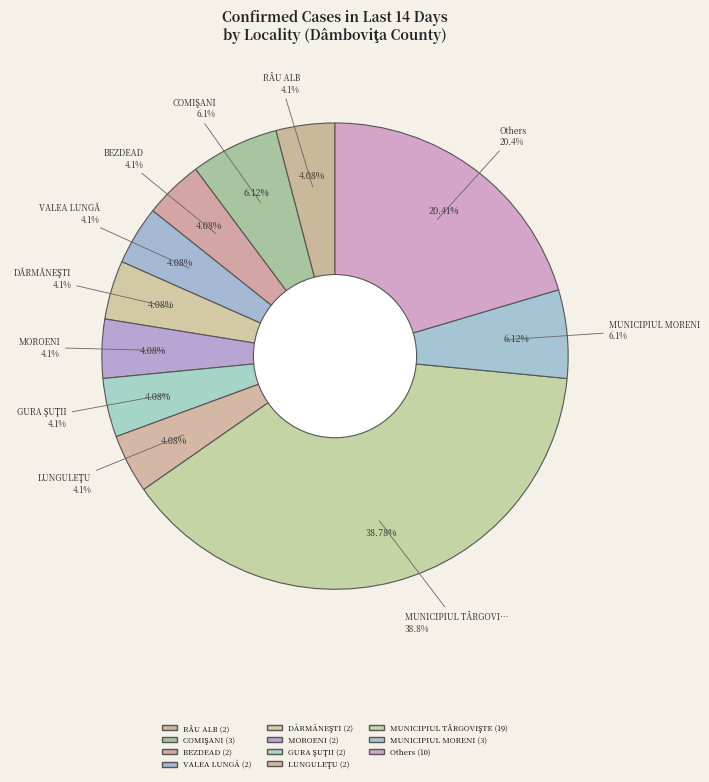

The BEZDEAD slice represents 1% of the pie. True or false?

False